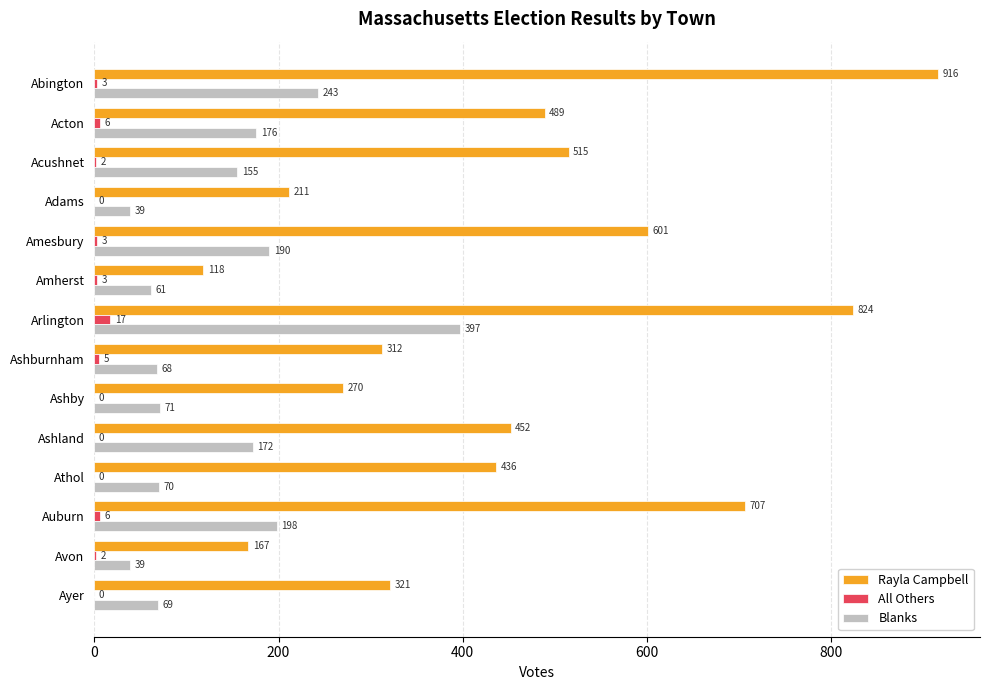

At which category does the chart reach its peak across all series?

Abington